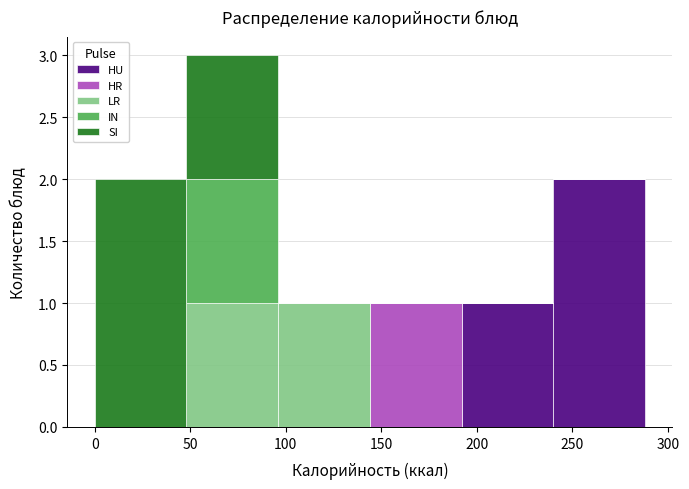

Which range on the x-axis has the tallest stacked bar (by total height)?

50 to 95